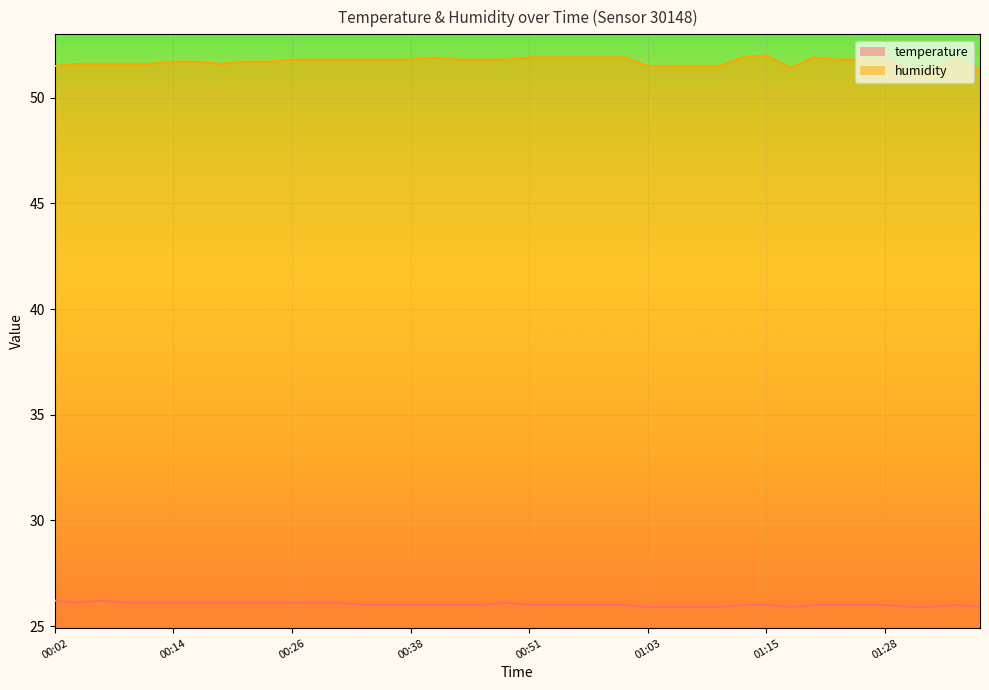

What are all the series names shown in the legend?

temperature, humidity